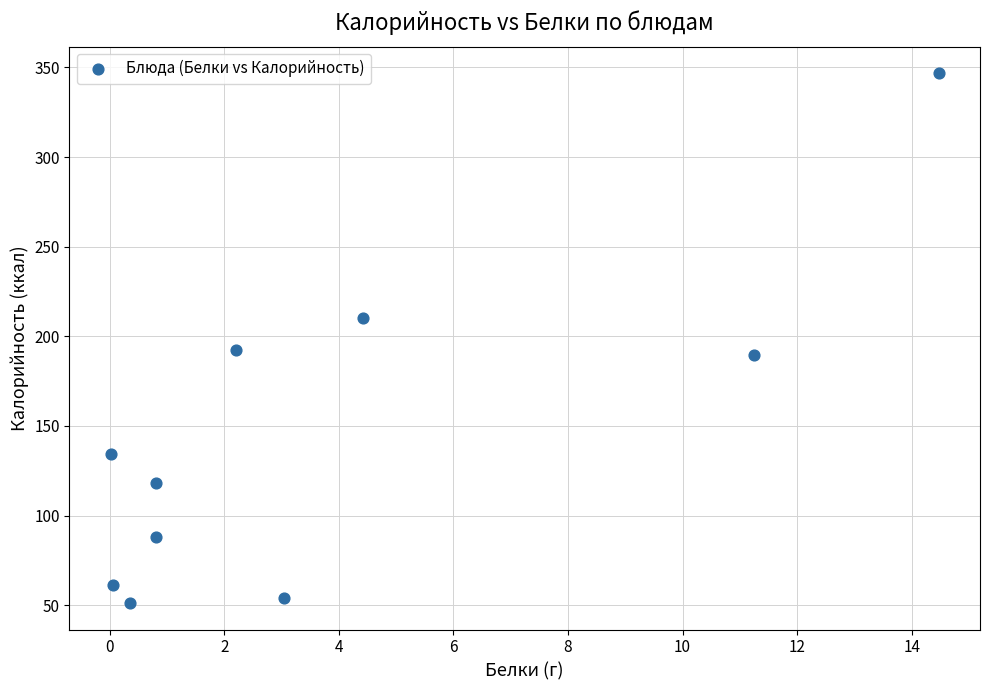

What is the range of X values (max minus min)?

14.5